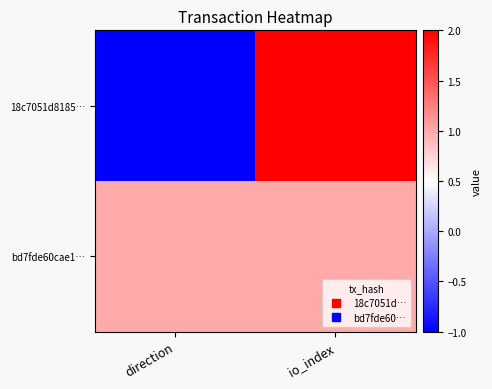

At io_index, list the series in order from smallest to largest.

bd7fde60cae1…, 18c7051d8185…